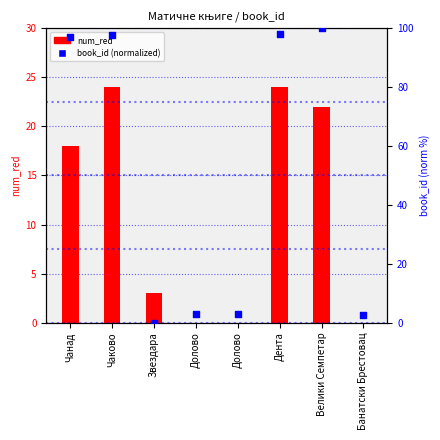

Which series contains the highest Y value?

book_id (normalized)